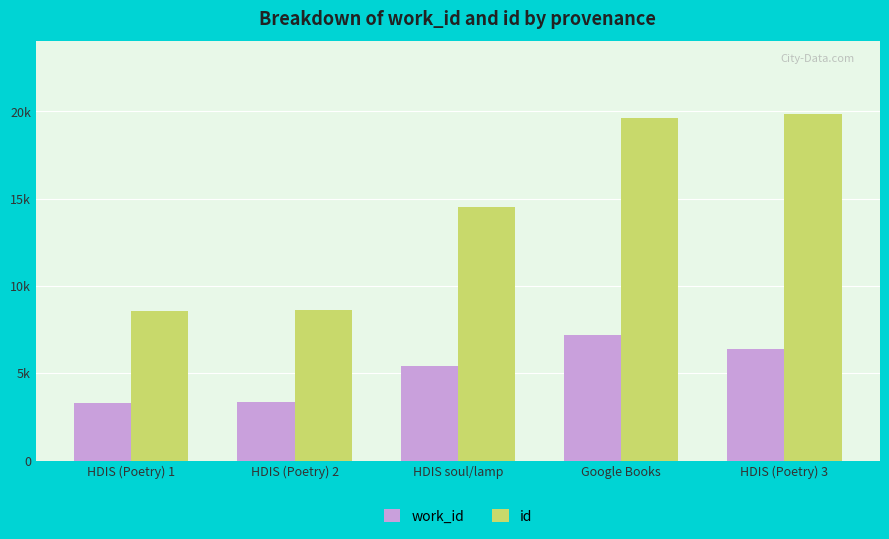

What is the label of the 2nd bar from the right?

Google Books